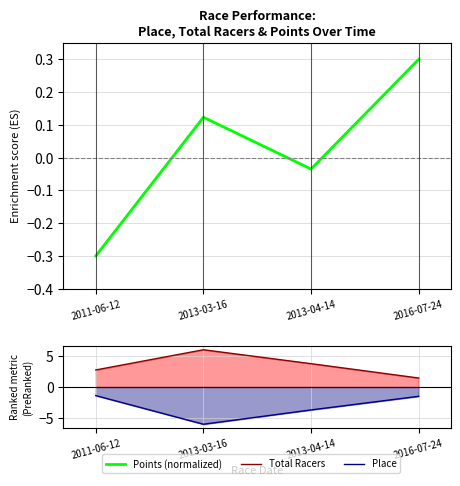

What is the average value of the Total Racers line series?

3.5